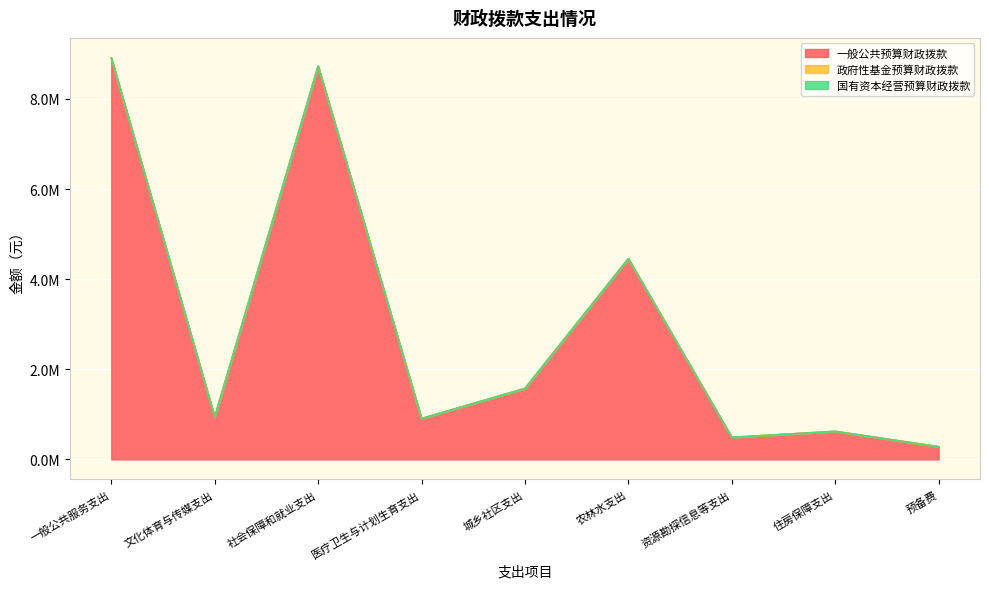

At which category is the sum across all series the highest?

一般公共服务支出